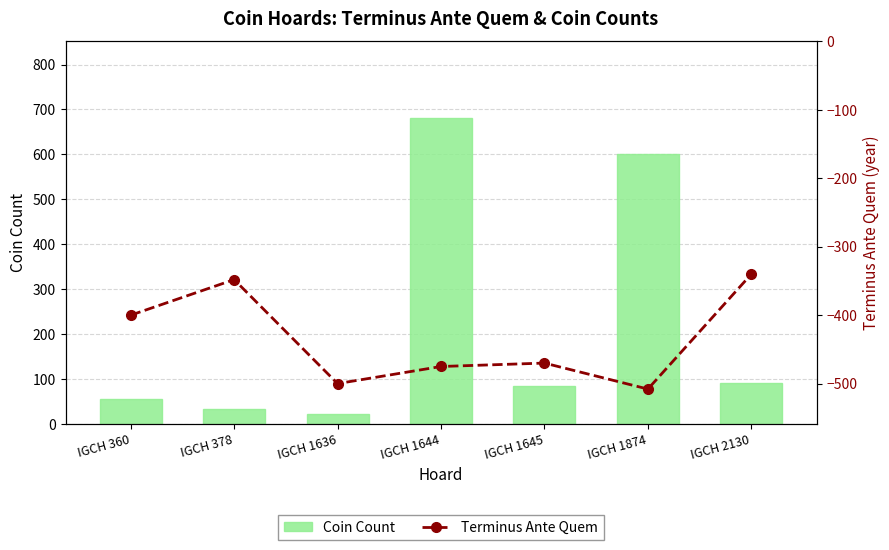

The value of Terminus Ante Quem at IGCH 2130 is -340. True or false?

True